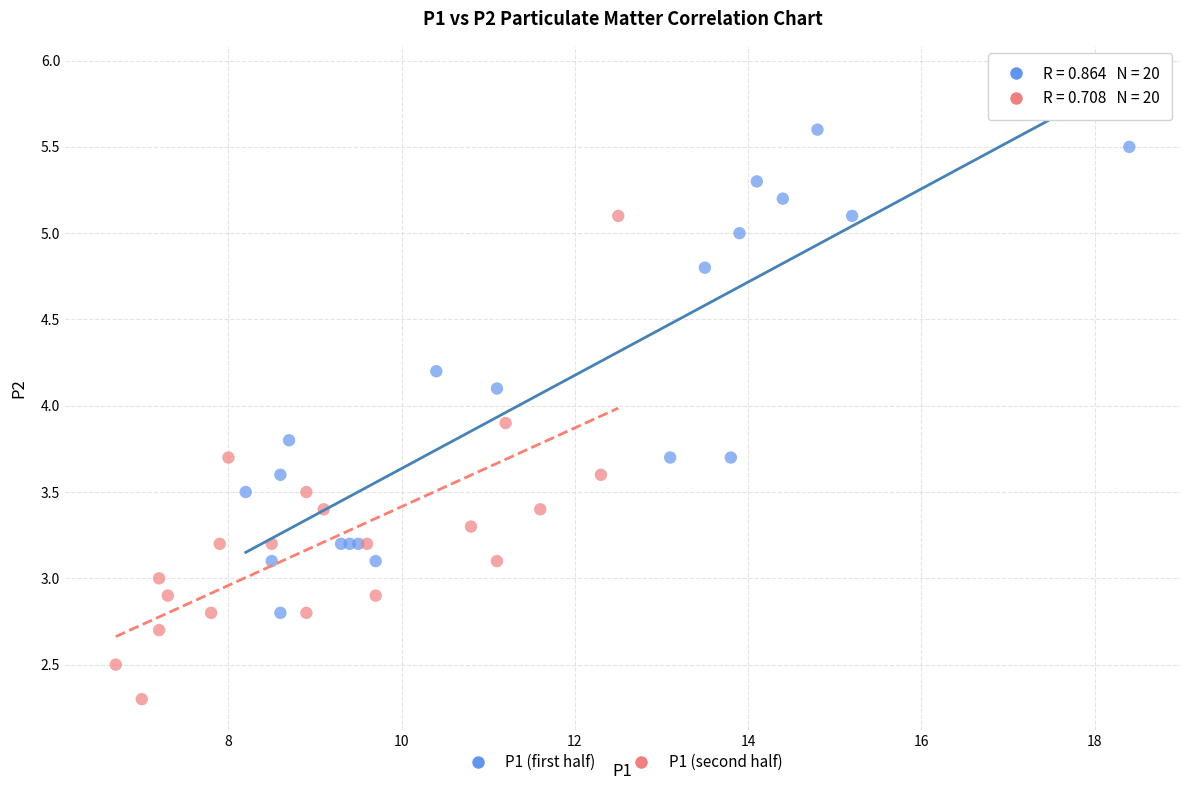

Which series contains the lowest Y value?

P1 (second half)